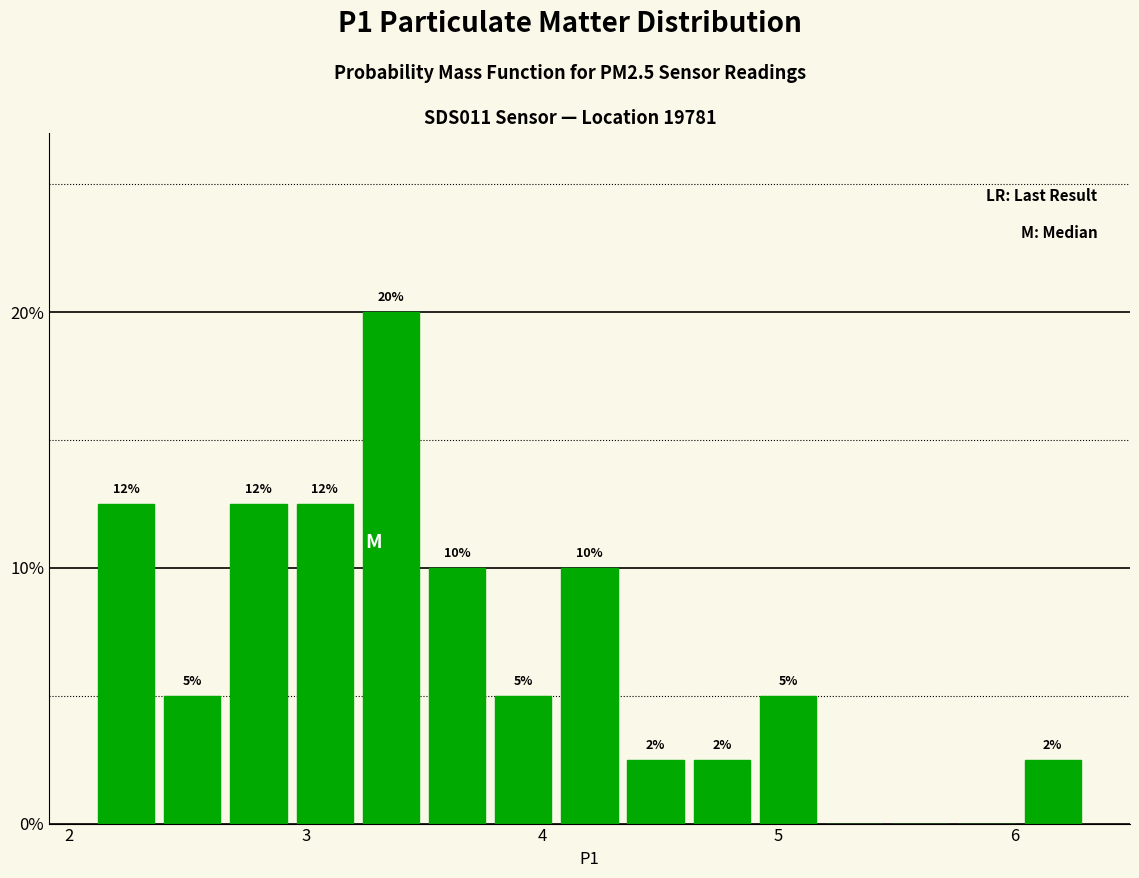

Around what value on the x-axis is the tallest bar? Give the approximate position of its centre, as read against the axis.

3.4